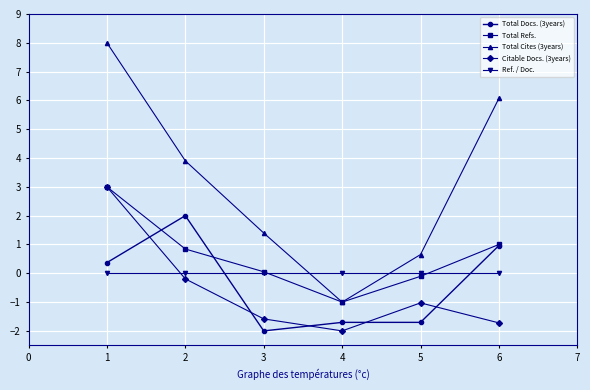

What is the total value across all series at 1?

14.4